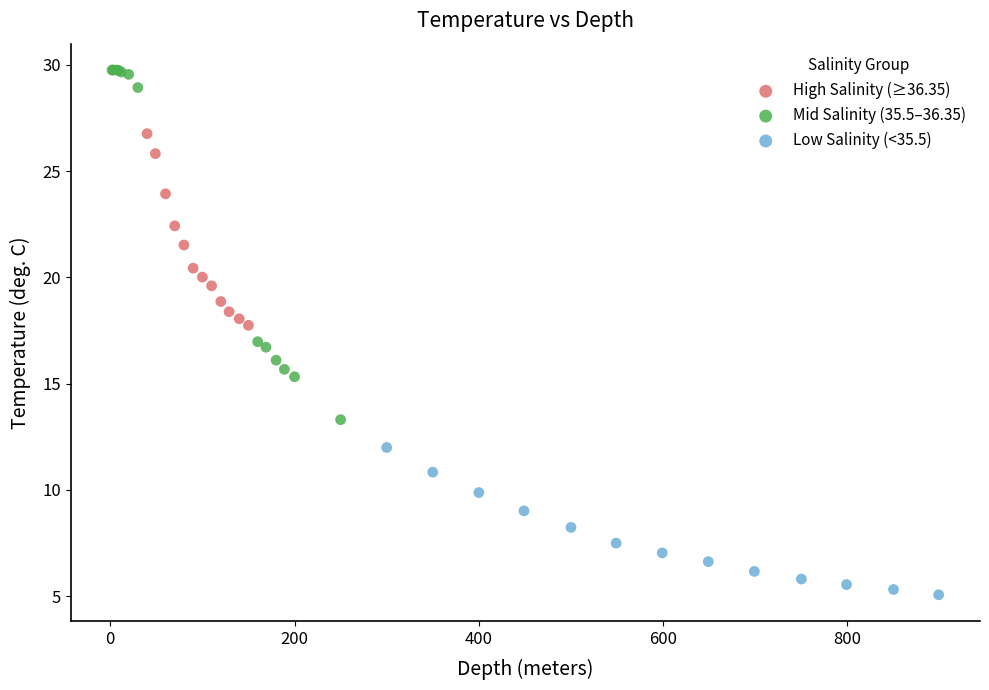

Which series contains the lowest Y value?

Low Salinity (<35.5)